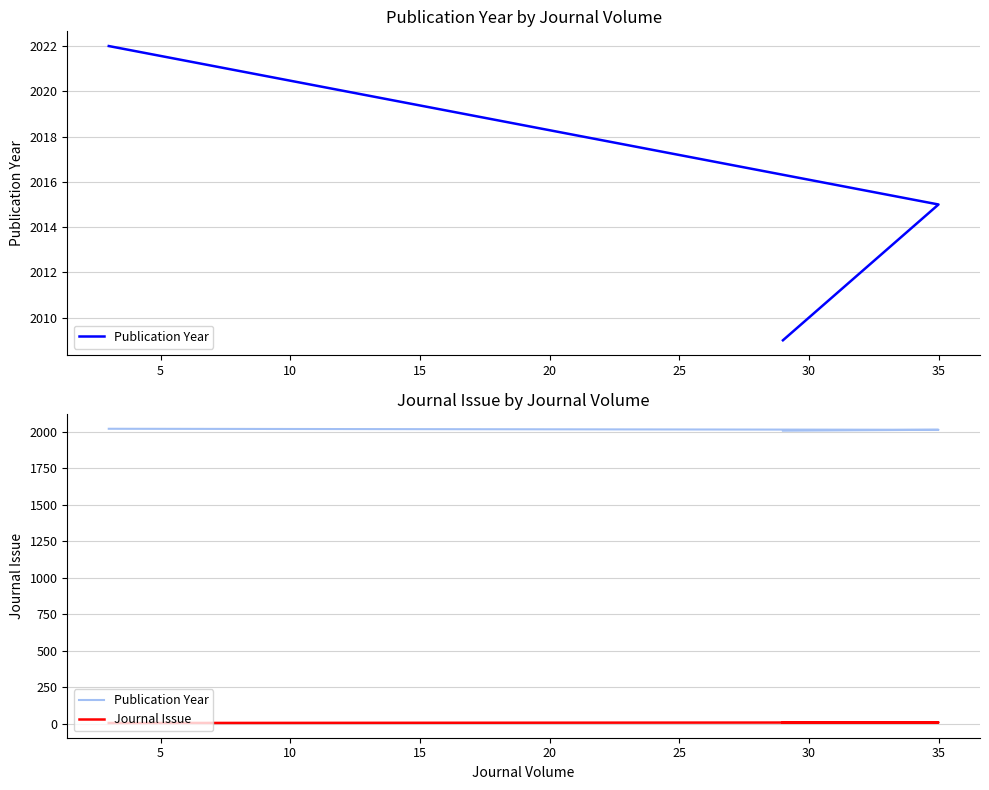

Rank the series at 35 from highest to lowest value.

Publication Year, Journal Issue